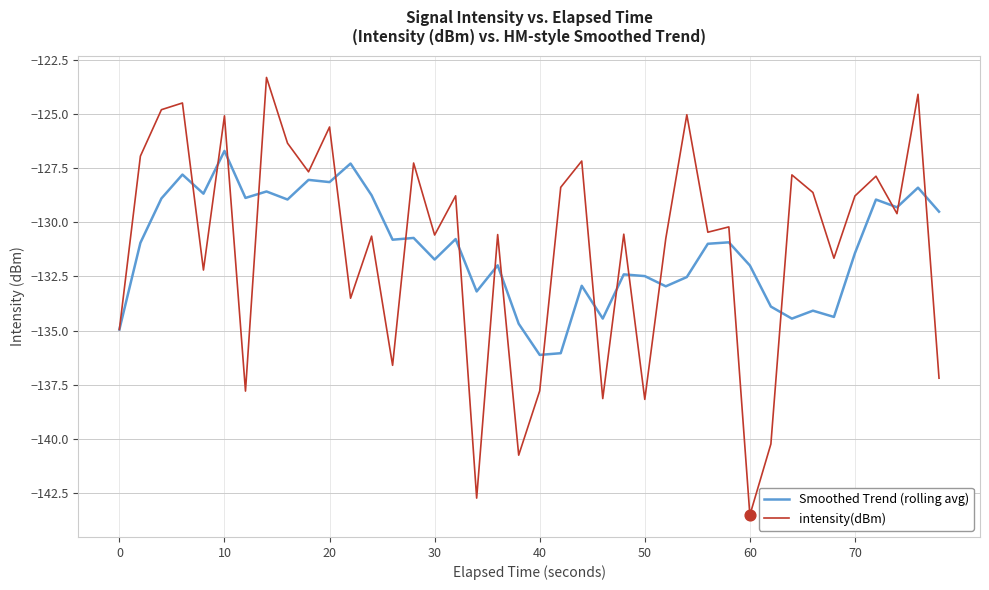

Which series has the largest range (max minus min)?

intensity(dBm)